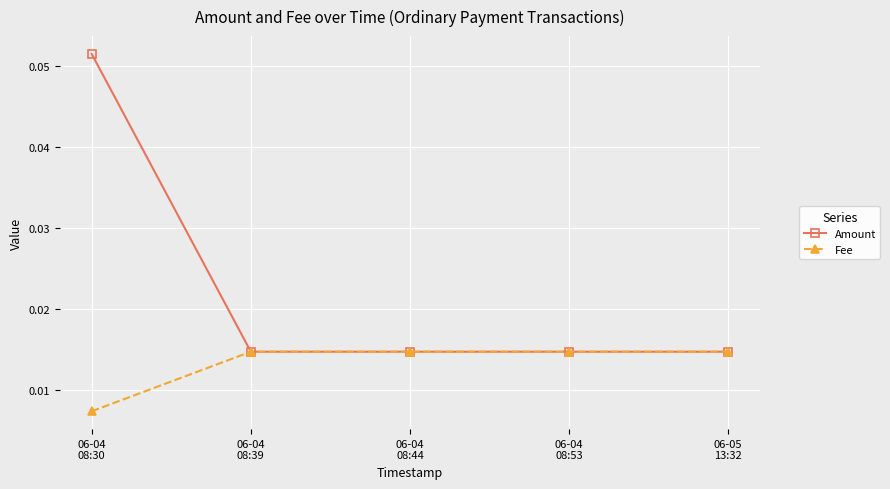

Which series has the largest range (max minus min)?

Amount